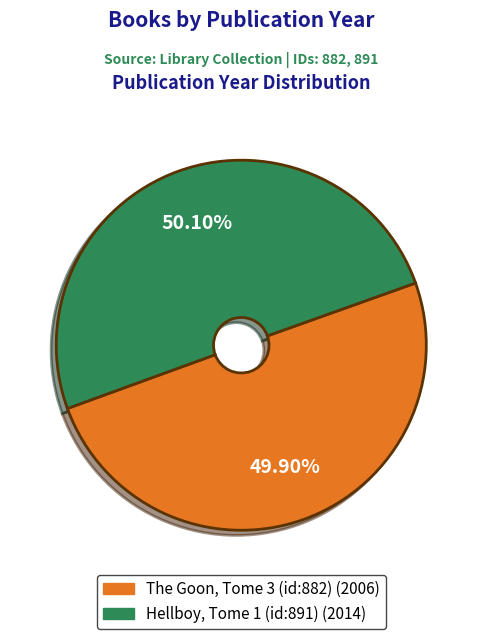

Approximately how many times larger is the value at The Goon, Tome 3 (id:882) compared to Hellboy, Tome 1 (id:891)?

1.0